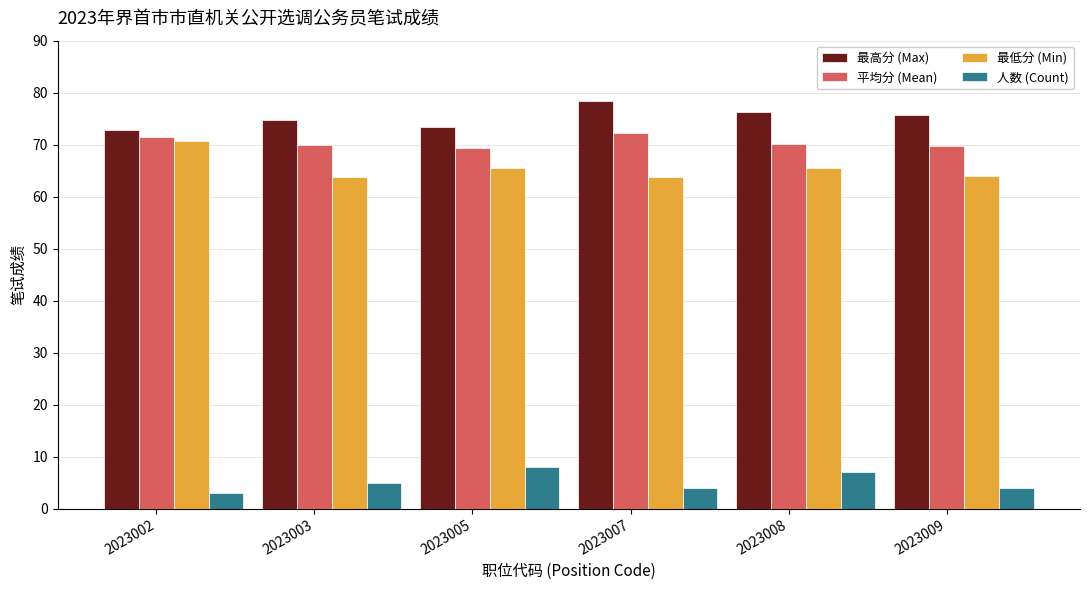

Rank the series at 2023009 from highest to lowest value.

最高分 (Max), 平均分 (Mean), 最低分 (Min), 人数 (Count)